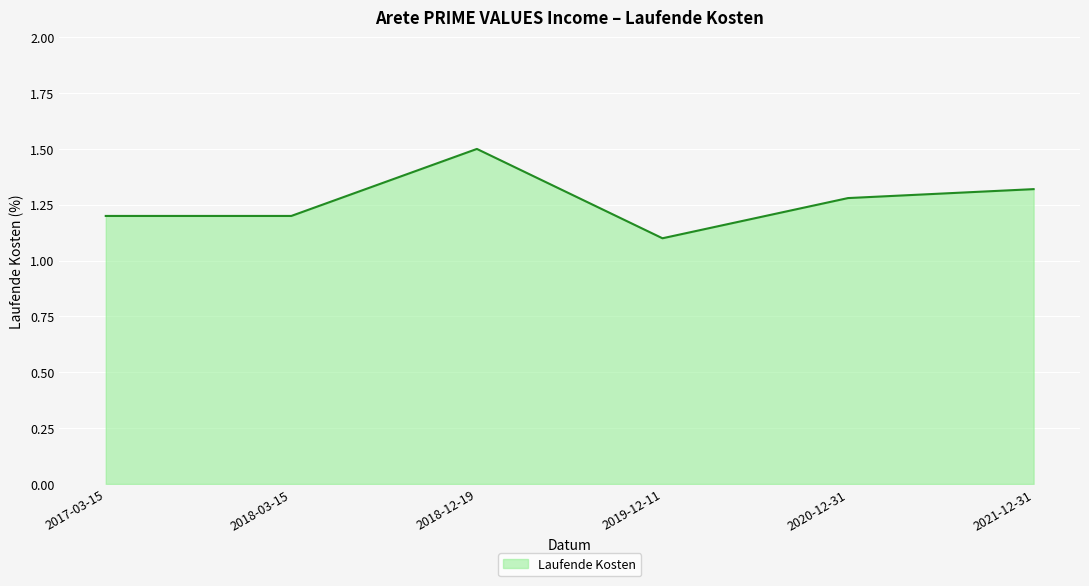

How many values are between 1 and 2?

6